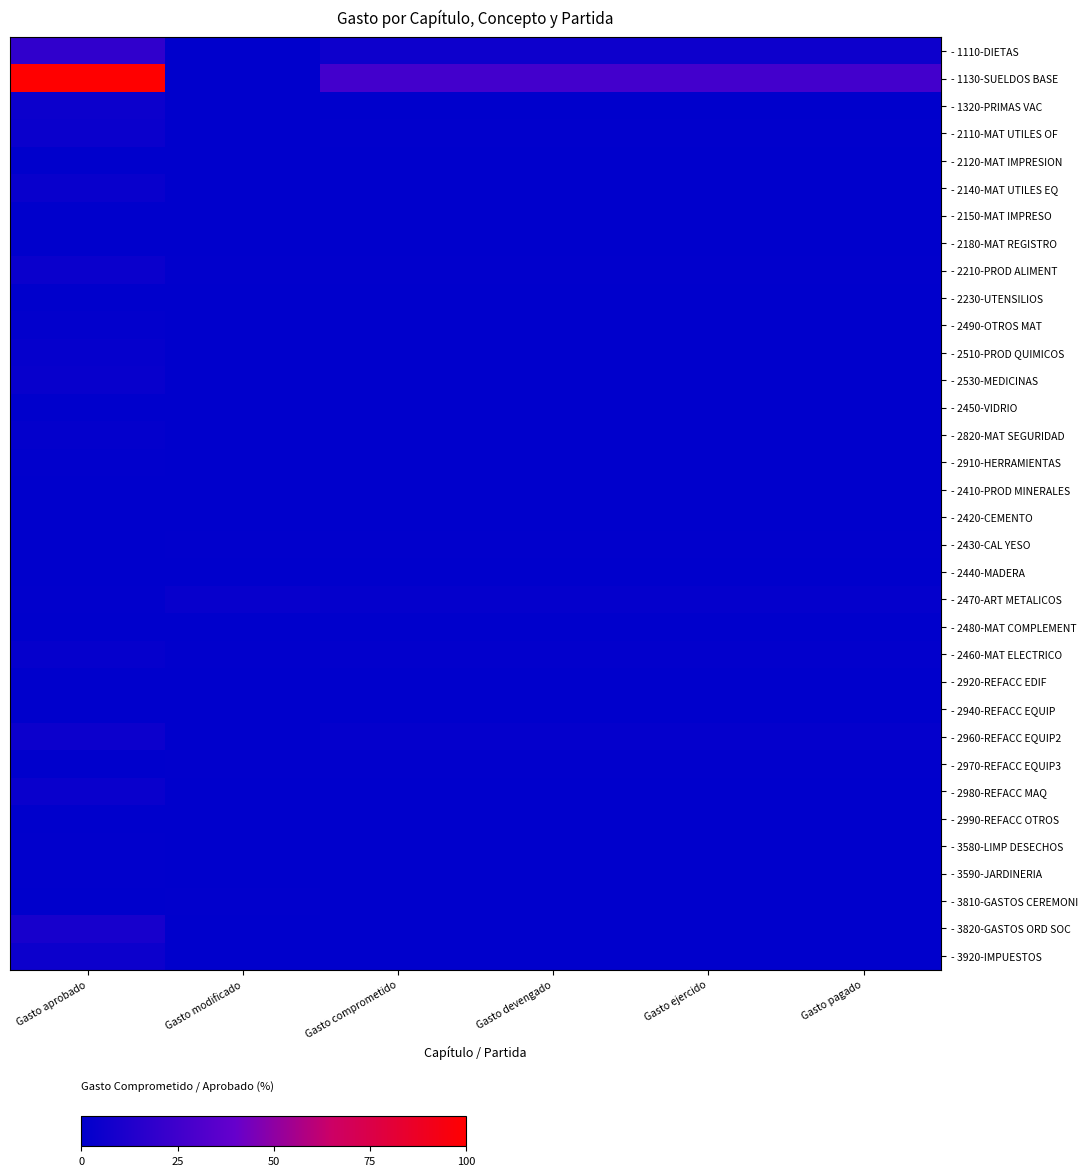

List the series in order of their peak value, lowest first.

- 2440-MADERA, - 2990-REFACC OTROS, - 2120-MAT IMPRESION, - 2920-REFACC EDIF, - 2180-MAT REGISTRO, - 2230-UTENSILIOS, - 2480-MAT COMPLEMENT, - 2420-CEMENTO, - 2940-REFACC EQUIP, - 2450-VIDRIO, - 2150-MAT IMPRESO, - 2410-PROD MINERALES, - 3810-GASTOS CEREMONI, - 3590-JARDINERIA, - 2970-REFACC EQUIP3, - 3580-LIMP DESECHOS, - 2430-CAL YESO, - 2910-HERRAMIENTAS, - 2490-OTROS MAT, - 2820-MAT SEGURIDAD, - 2510-PROD QUIMICOS, - 2460-MAT ELECTRICO, - 2470-ART METALICOS, - 2530-MEDICINAS, - 2140-MAT UTILES EQ, - 2980-REFACC MAQ, - 2110-MAT UTILES OF, - 2210-PROD ALIMENT, - 3920-IMPUESTOS, - 2960-REFACC EQUIP2, - 1320-PRIMAS VAC, - 3820-GASTOS ORD SOC, - 1110-DIETAS, - 1130-SUELDOS BASE